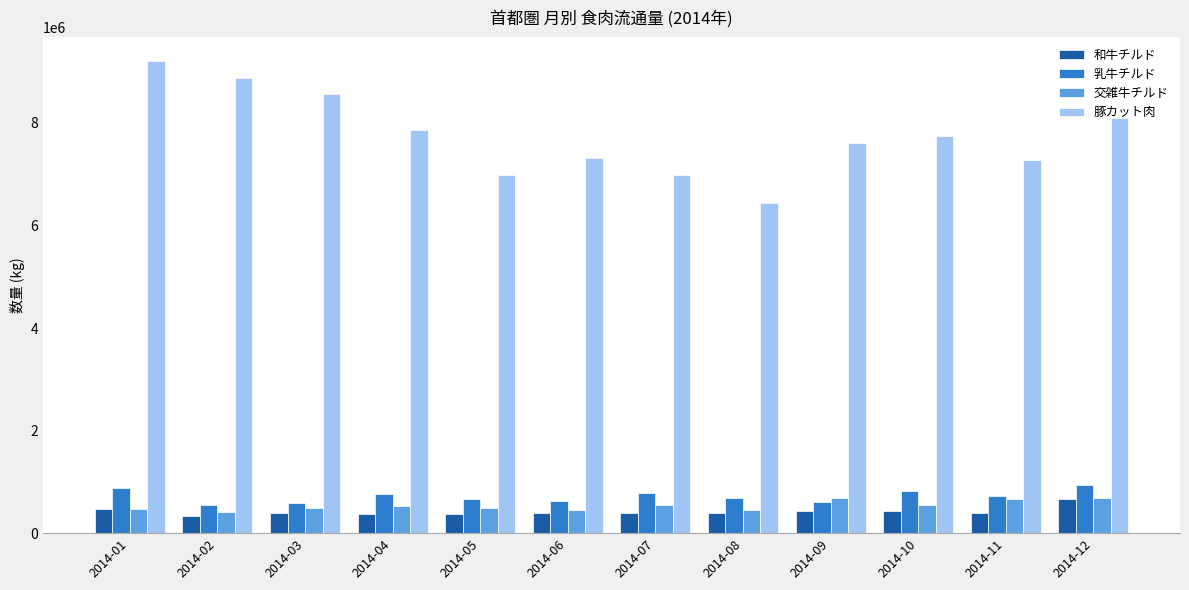

How many data points in 豚カット肉 are less than 7737935?

6